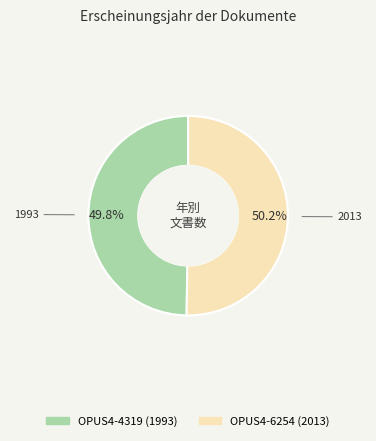

What is the ratio of the value at OPUS4-4319 (1993) to the value at OPUS4-6254 (2013)?

1.0